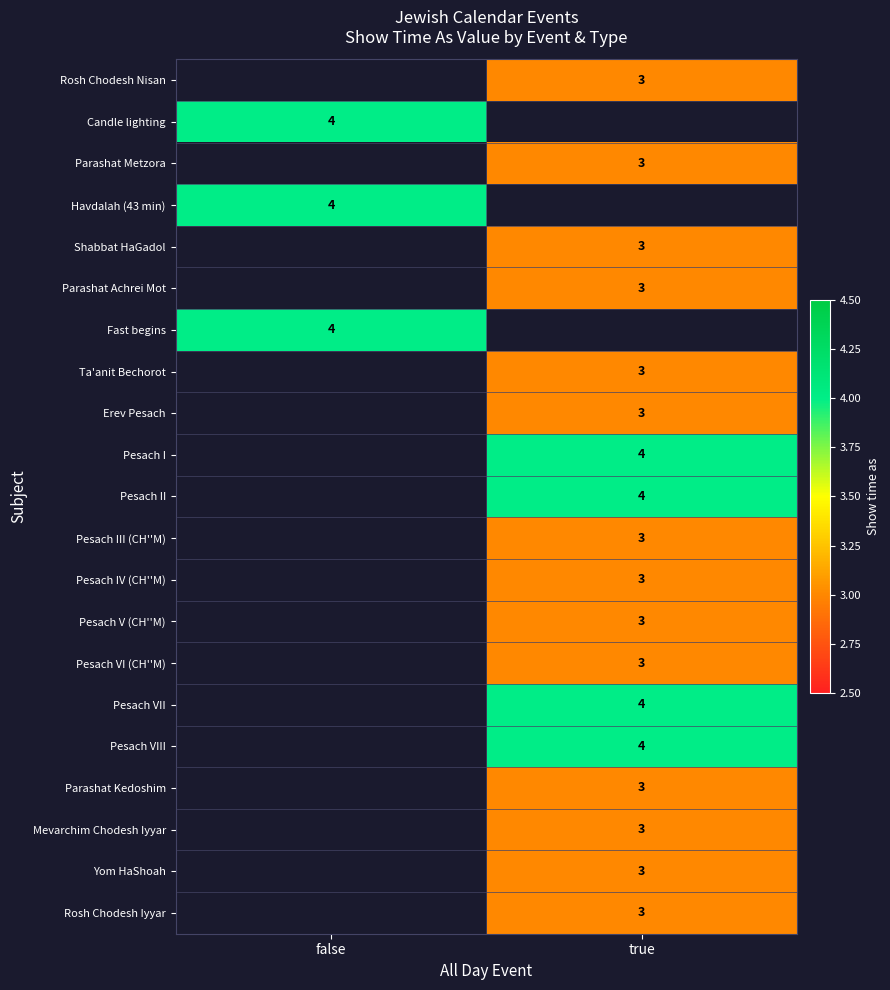

The Rosh Chodesh Iyyar series shows 3 at true. True or false?

True